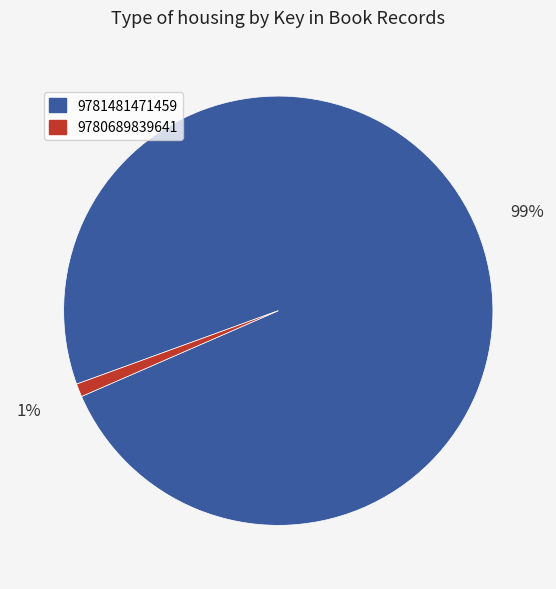

How many slices are in this pie chart?

2